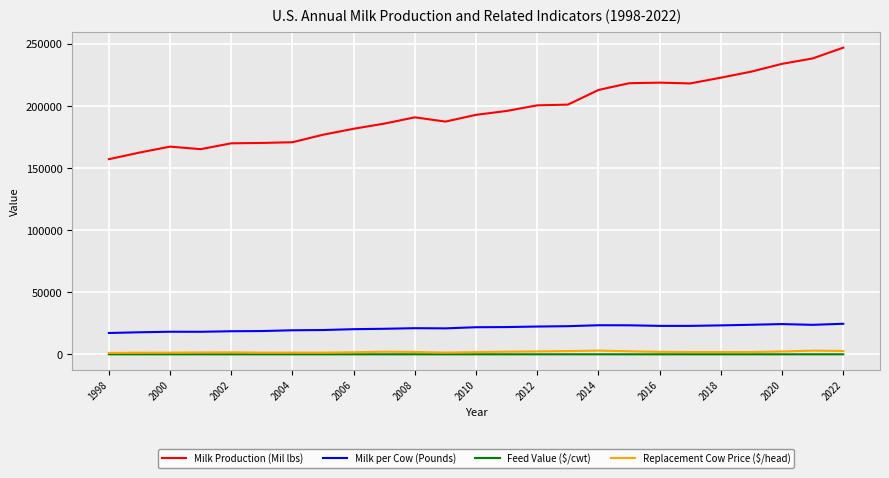

How many values in the Milk per Cow (Pounds) series are below 21840?

12